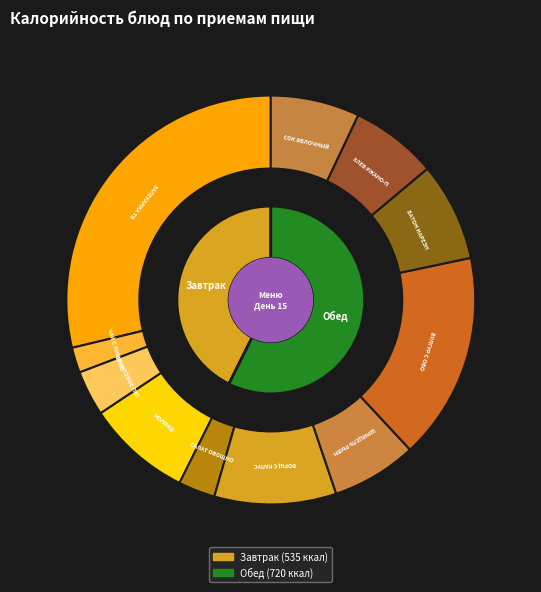

Is the sum of ЧАЙ С ЛИМОНОМ and ХЛЕБ РЖАНО-ПШЕНИЧНЫЙ greater than half?

No